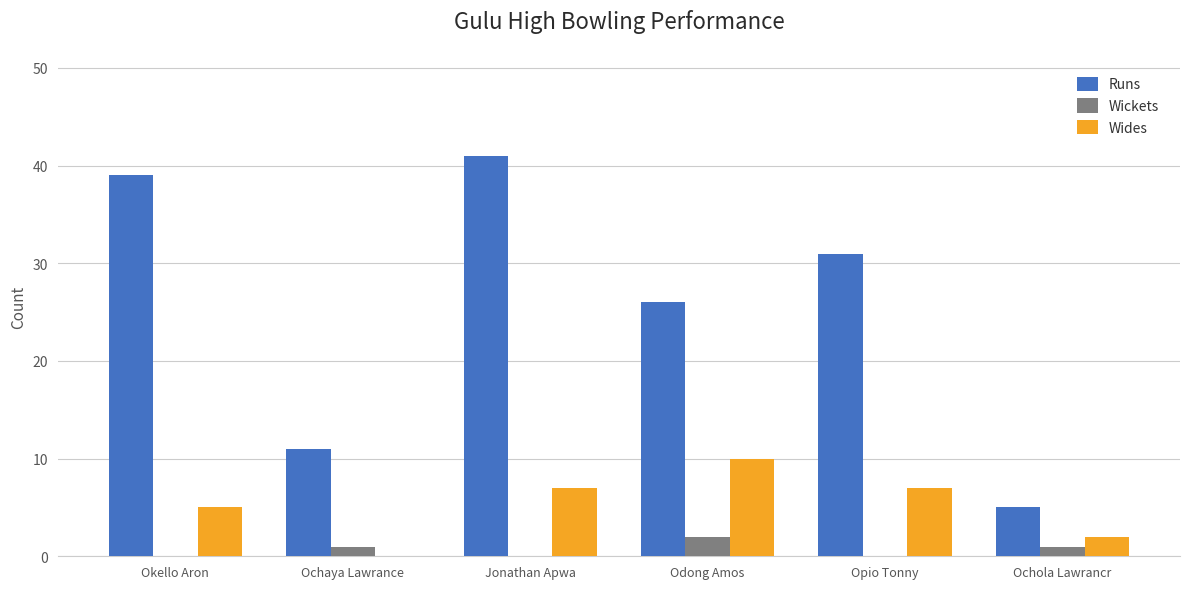

How many groups of bars are there?

6